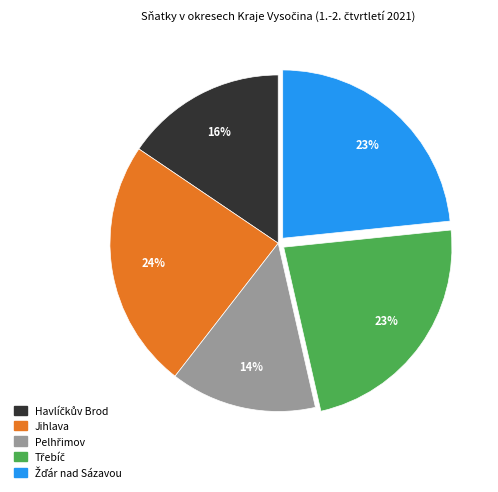

Is there any slice that represents more than half of the pie?

No